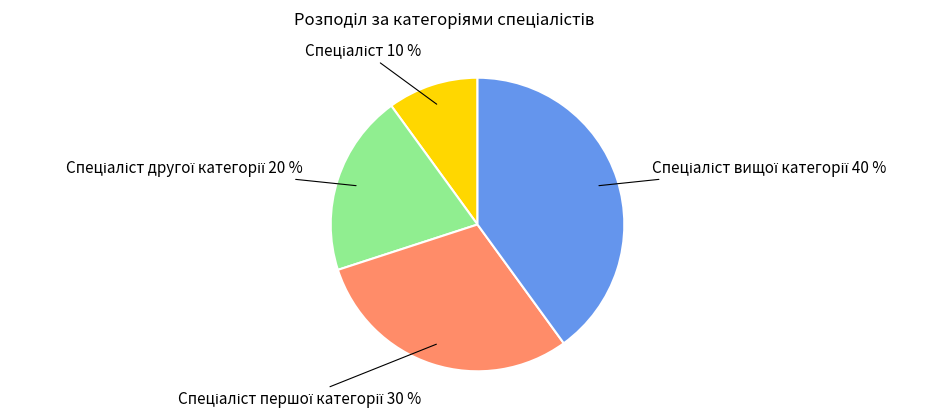

To the nearest percent, what is the average slice percentage?

25%